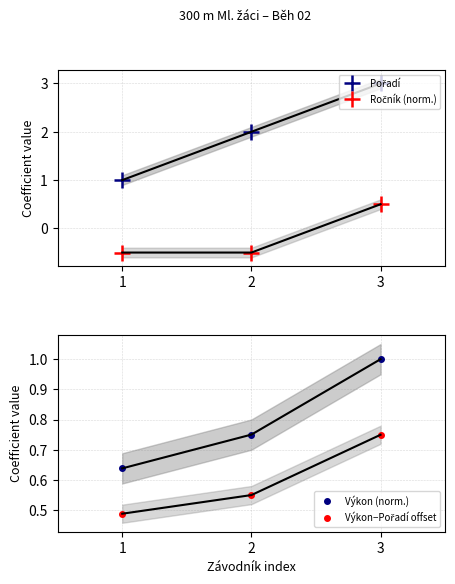

Reading left to right, list all the values displayed in this chart.

Pořadí: 1.0	2.0	3.0
Ročník (norm.): -0.5	-0.5	0.5
Výkon (norm.): 0.6	0.8	1.0
Výkon−Pořadí offset: 0.5	0.6	0.8